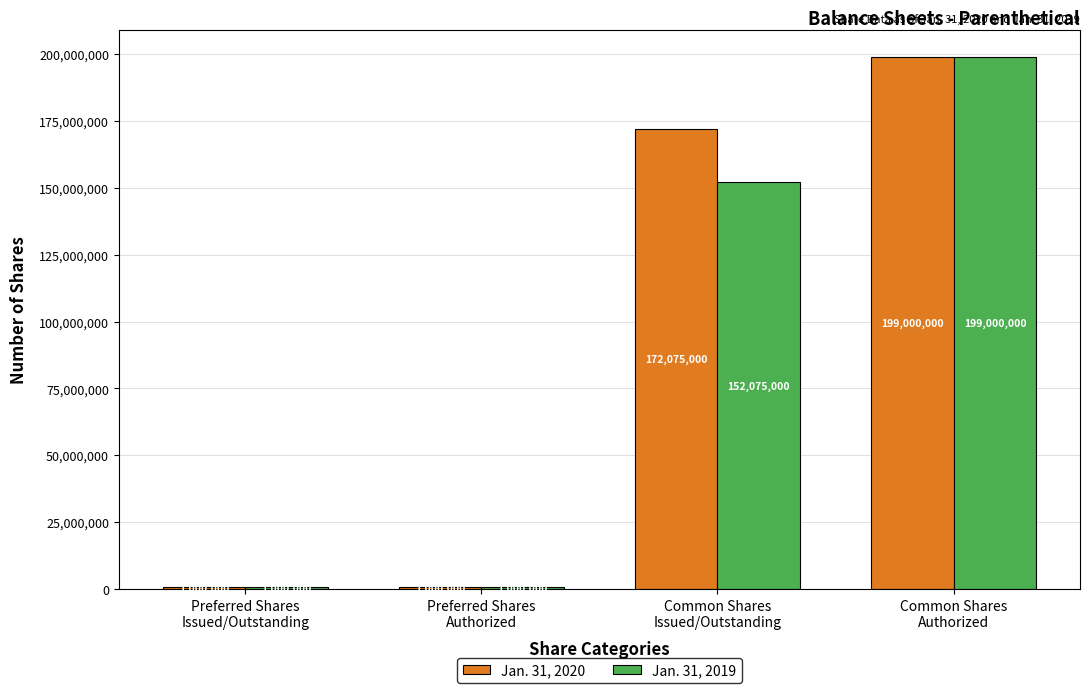

Rank the series by their average value, from highest to lowest.

Jan. 31, 2020, Jan. 31, 2019